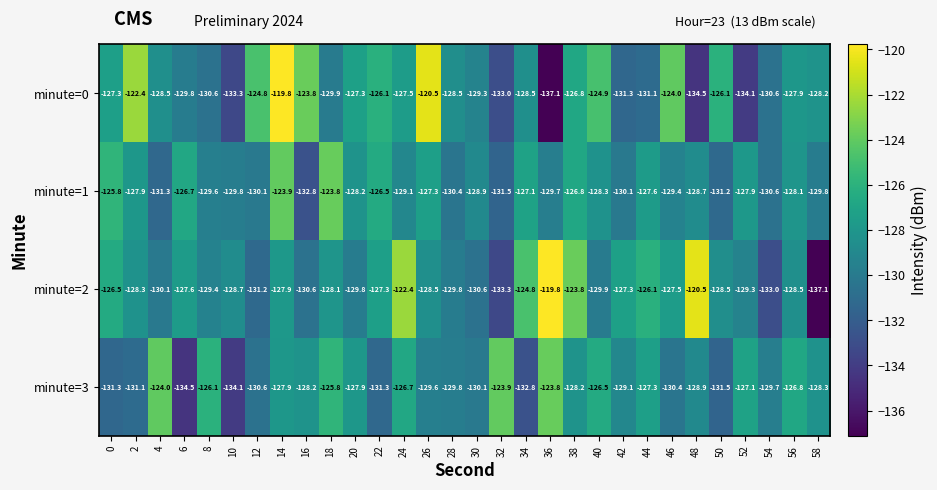

Between 2 and 48, which series saw the biggest shift?

minute=0